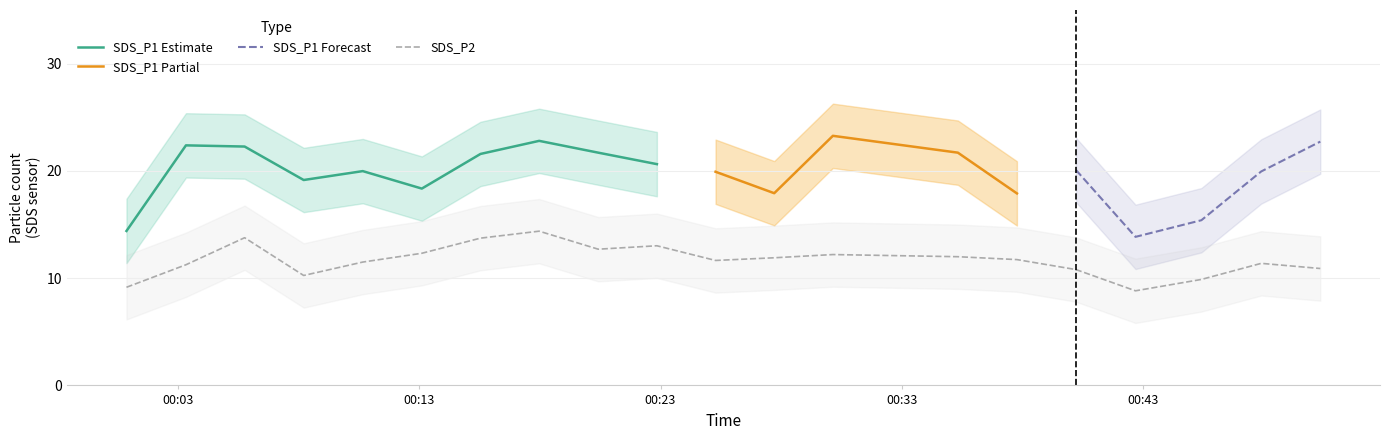

List the labels in order of SDS_P2_upper value, largest first.

2022/06/06 00:17:58, 2022/06/06 00:05:45, 2022/06/06 00:15:32, 2022/06/06 00:22:51, 2022/06/06 00:20:25, 2022/06/06 00:13:06, 2022/06/06 00:30:09, 2022/06/06 00:35:20, 2022/06/06 00:27:43, 2022/06/06 00:37:47, 2022/06/06 00:25:17, 2022/06/06 00:10:39, 2022/06/06 00:47:55, 2022/06/06 00:03:19, 2022/06/06 00:50:22, 2022/06/06 00:40:14, 2022/06/06 00:08:12, 2022/06/06 00:45:26, 2022/06/06 00:00:51, 2022/06/06 00:42:42